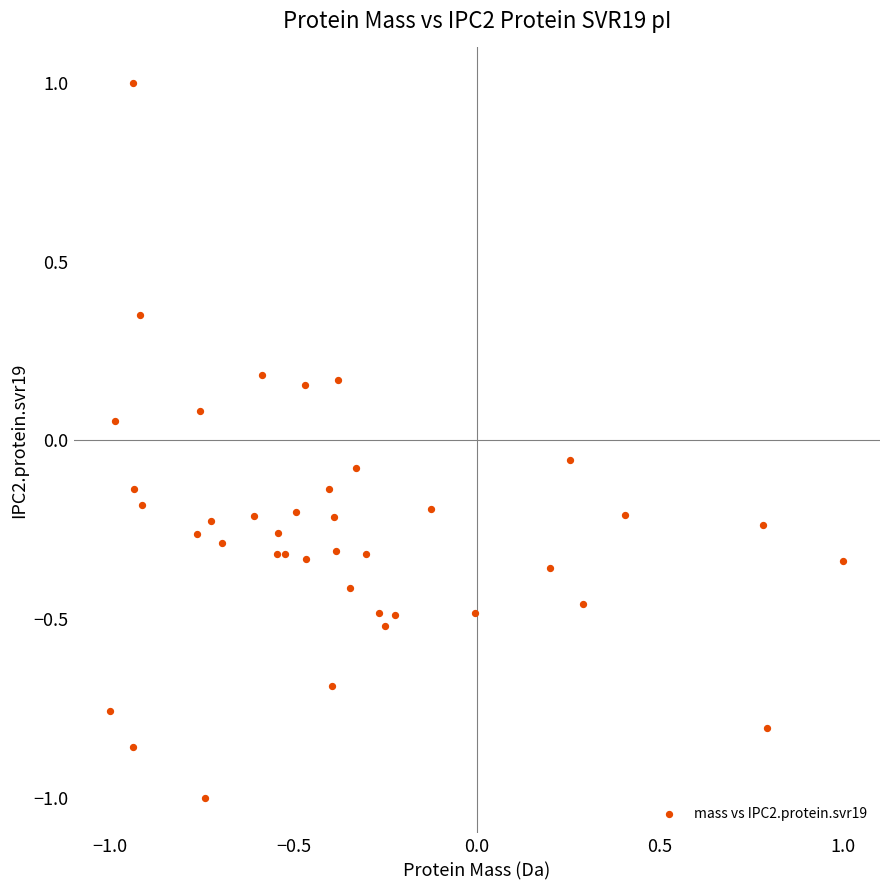

What is the range of X values (max minus min)?

2.0